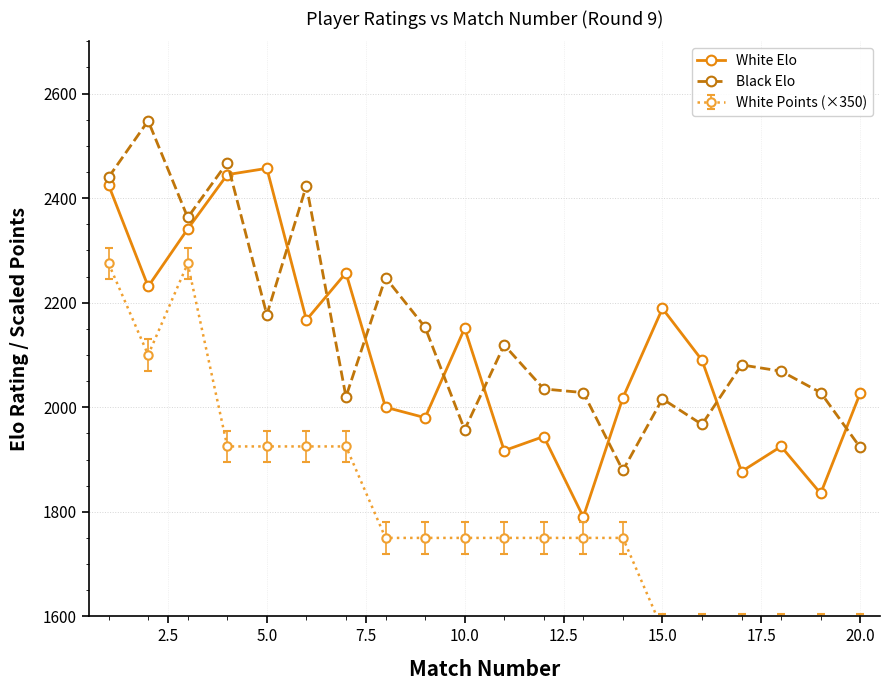

What is the lowest value of the Black Elo series?

1879